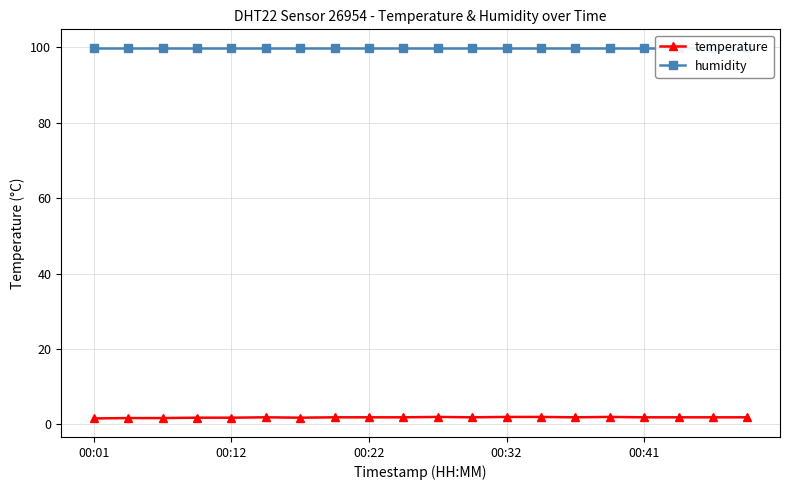

What is the average value of the temperature series?

1.9